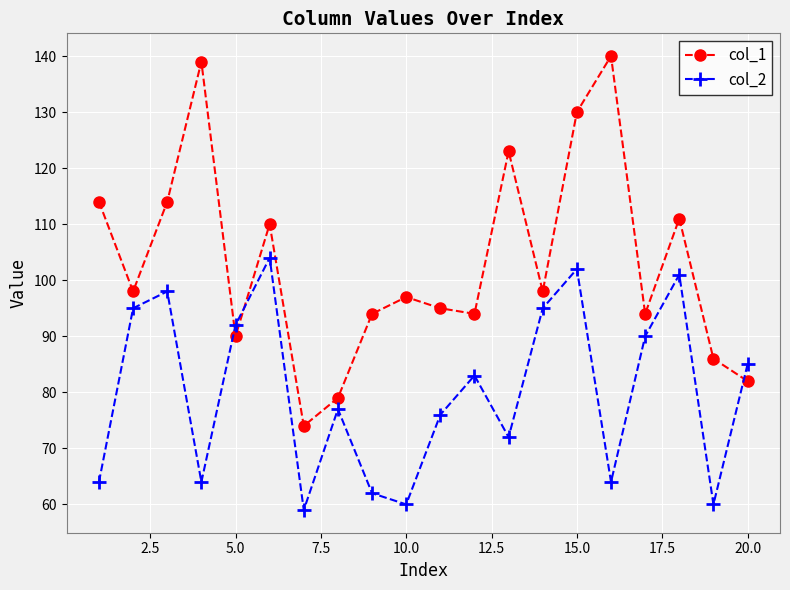

Which series has the largest total across all categories?

col_1